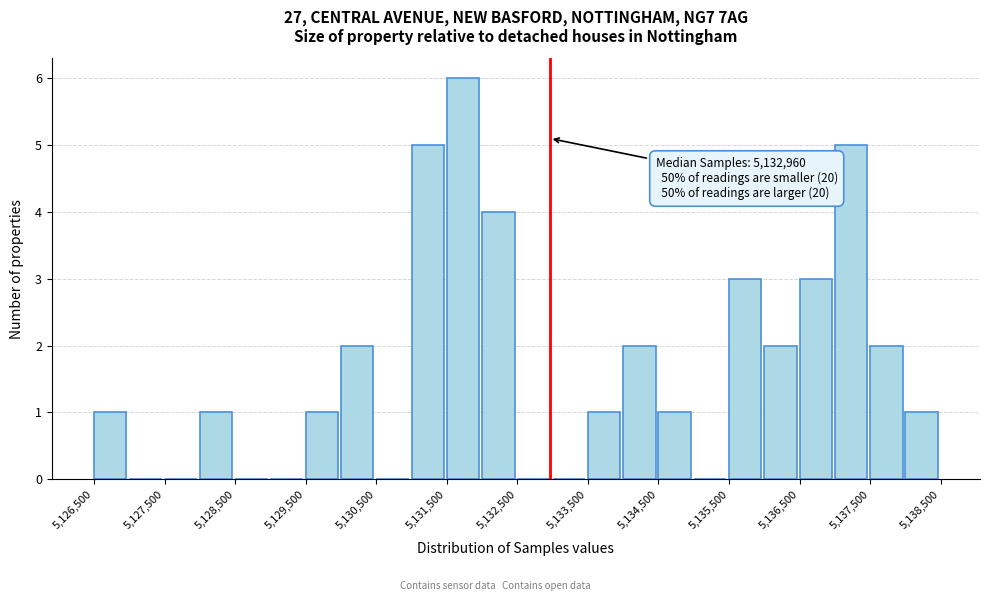

Which range on the x-axis has the tallest bar?

5131500 to 5132000